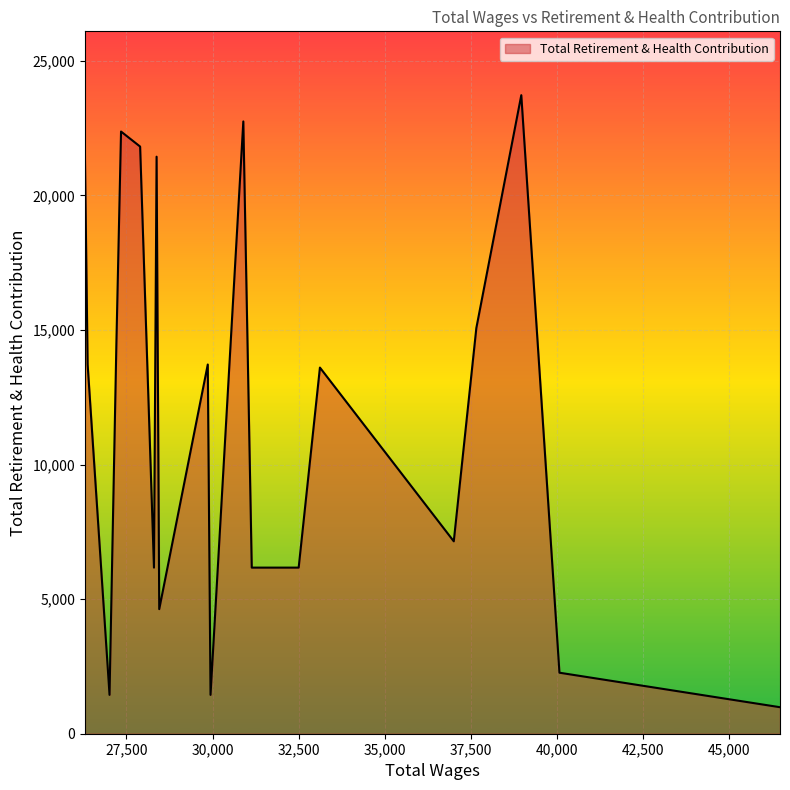

What is the maximum value shown in the chart?

23726